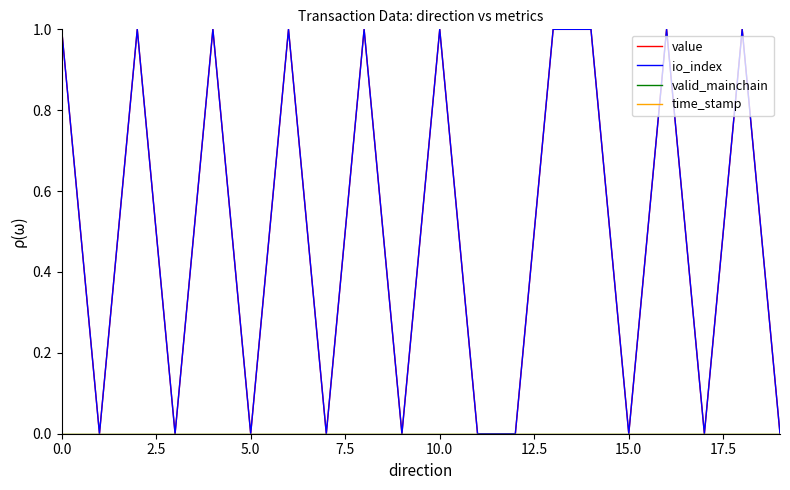

What is the difference between the maximum and minimum values in the io_index series?

1